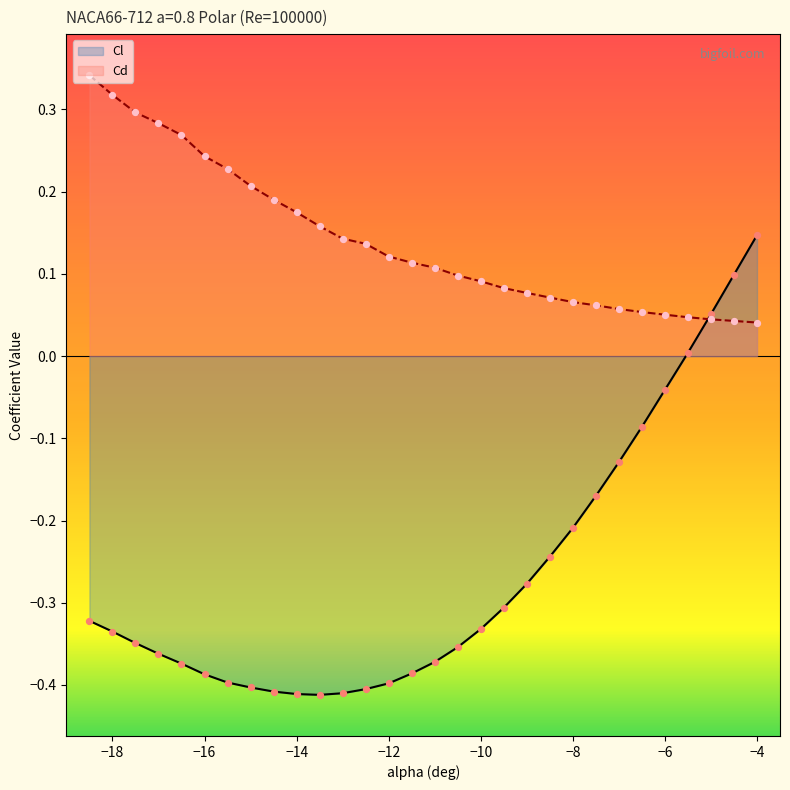

Which series contains the lowest Y value?

Cl